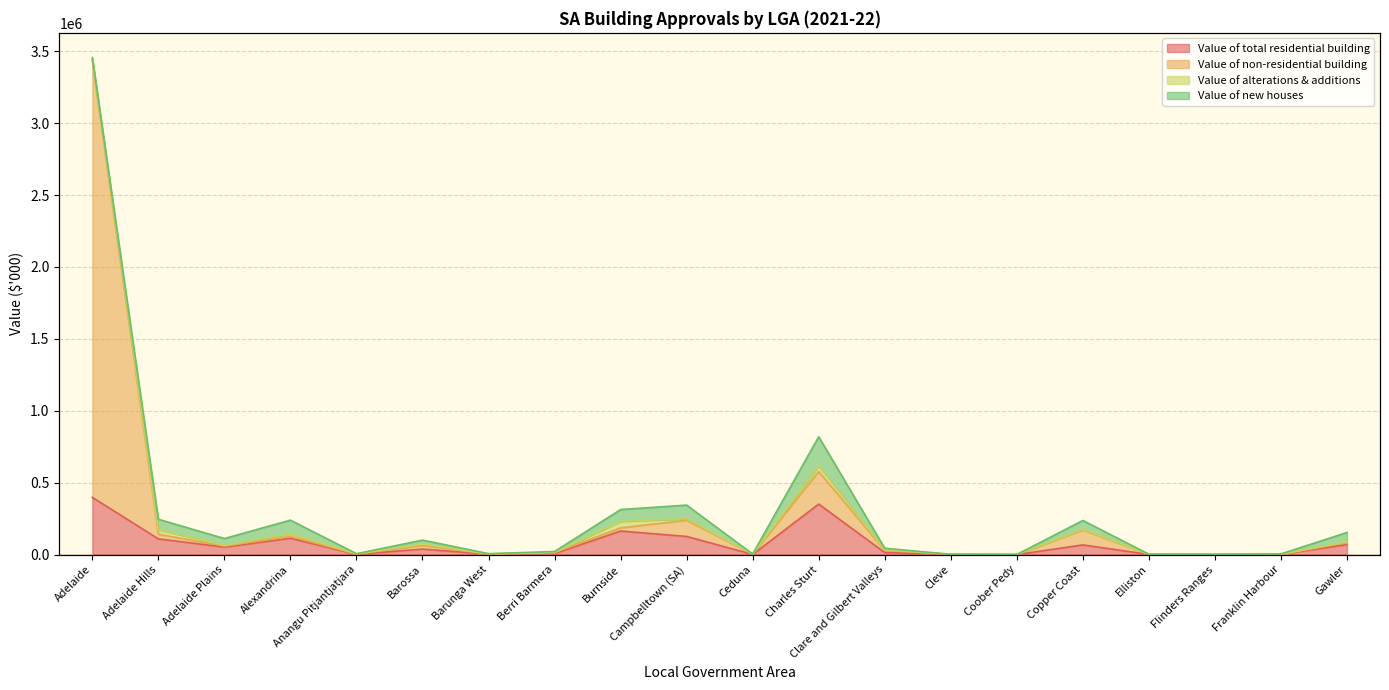

What is the average value of the Value of total residential building series?

75827.0